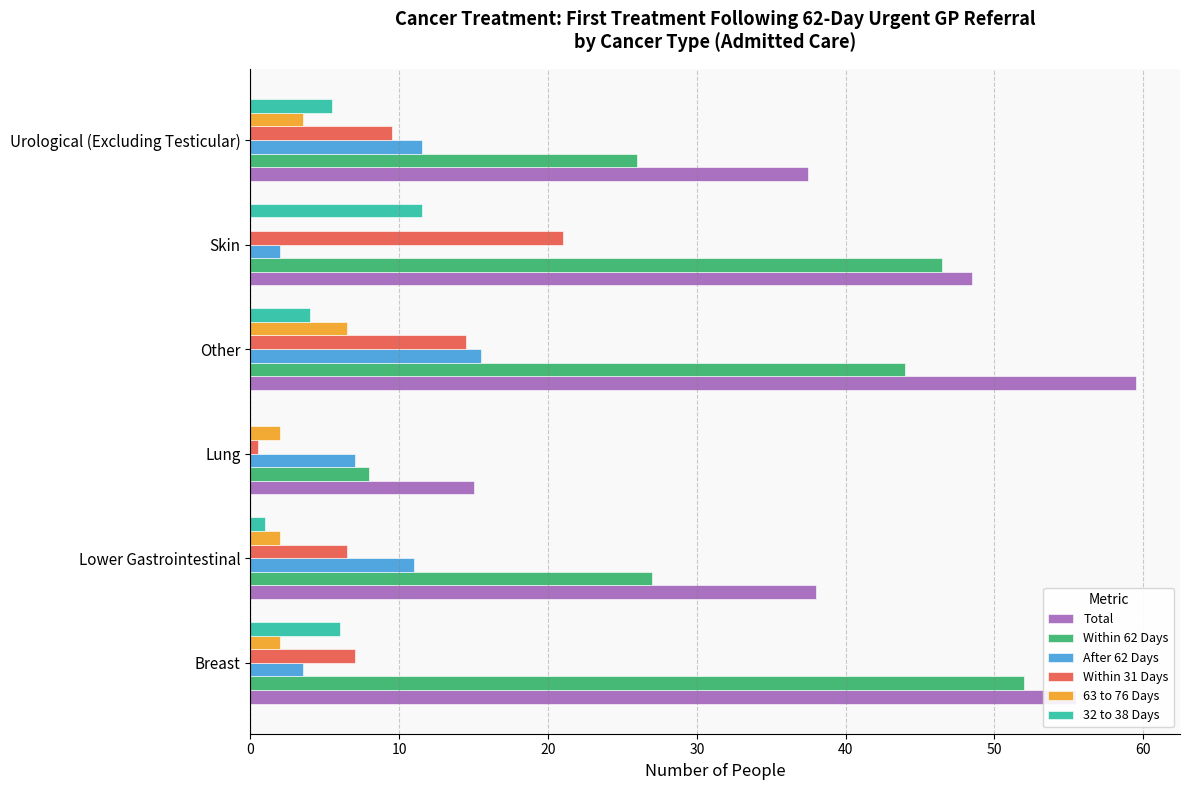

The value of Within 31 Days at Urological (Excluding Testicular) is 4.9. True or false?

False